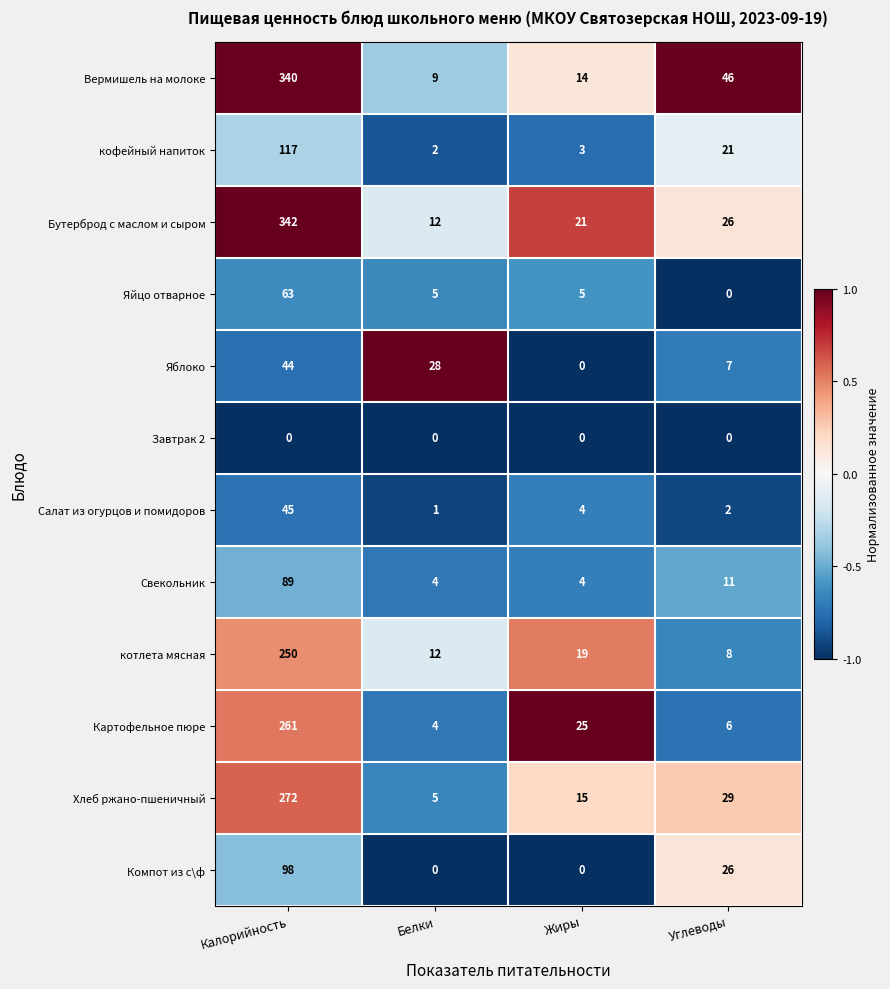

The value of Бутерброд с маслом и сыром at Углеводы is 26. True or false?

True